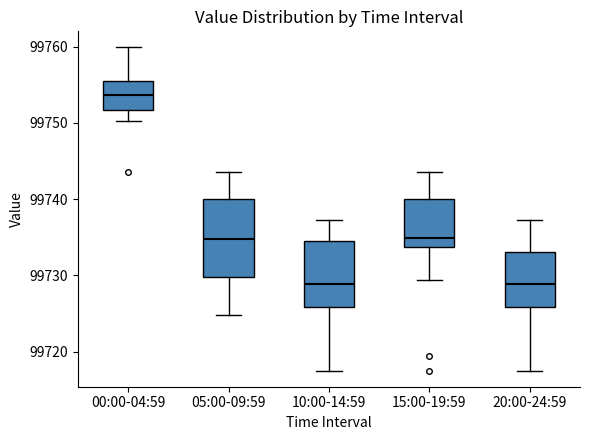

Reading left to right, transcribe this box plot: for each box, give where its median line is, the range the box spans, and where its two whiskers end, as read against the y-axis. The values are not printed on the chart, so give them approximately, as read against the axis.

00:00-04:59: median 99754, box 99752 to 99755, whiskers 99750 to 99760
05:00-09:59: median 99735, box 99730 to 99740, whiskers 99725 to 99744
10:00-14:59: median 99729, box 99726 to 99734, whiskers 99718 to 99737
15:00-19:59: median 99735, box 99734 to 99740, whiskers 99729 to 99744
20:00-24:59: median 99729, box 99726 to 99733, whiskers 99718 to 99737